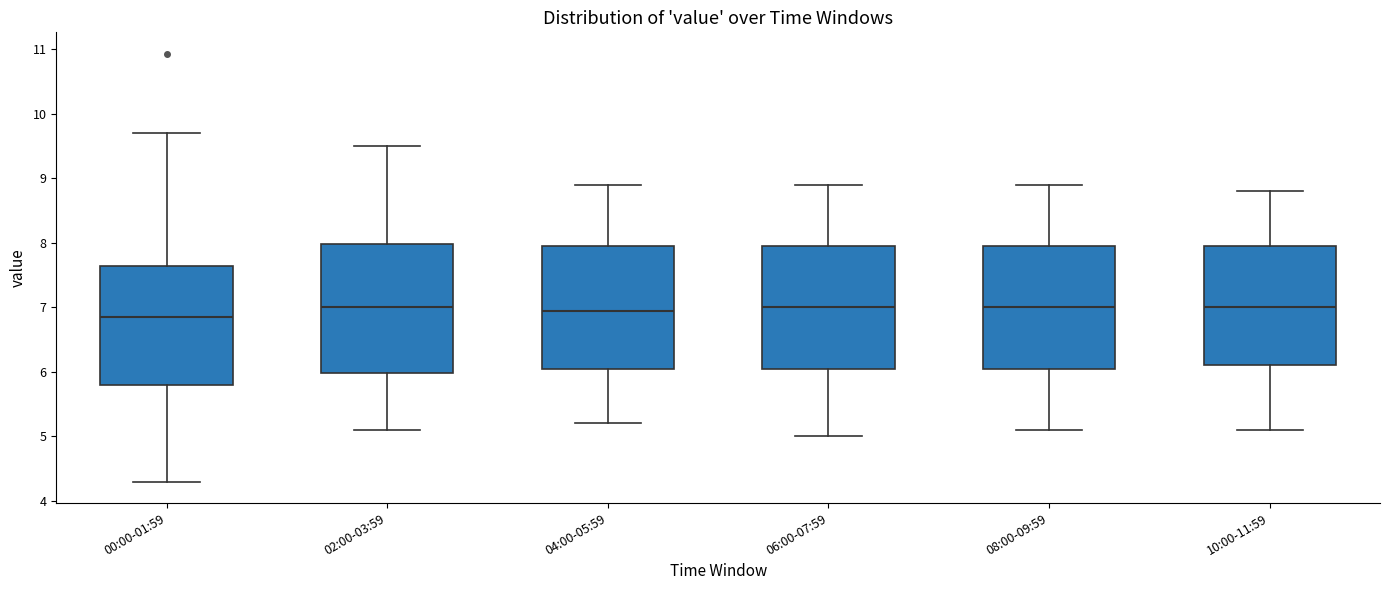

Reading left to right, transcribe this box plot: for each box, give where its median line is, the range the box spans, and where its two whiskers end, as read against the y-axis. The values are not printed on the chart, so give them approximately, as read against the axis.

00:00-01:59: median 6.9, box 5.8 to 7.6, whiskers 4.3 to 9.7
02:00-03:59: median 7.0, box 6.0 to 8.0, whiskers 5.1 to 9.5
04:00-05:59: median 7.0, box 6.1 to 8.0, whiskers 5.2 to 8.9
06:00-07:59: median 7.0, box 6.1 to 8.0, whiskers 5.0 to 8.9
08:00-09:59: median 7.0, box 6.1 to 8.0, whiskers 5.1 to 8.9
10:00-11:59: median 7.0, box 6.1 to 8.0, whiskers 5.1 to 8.8